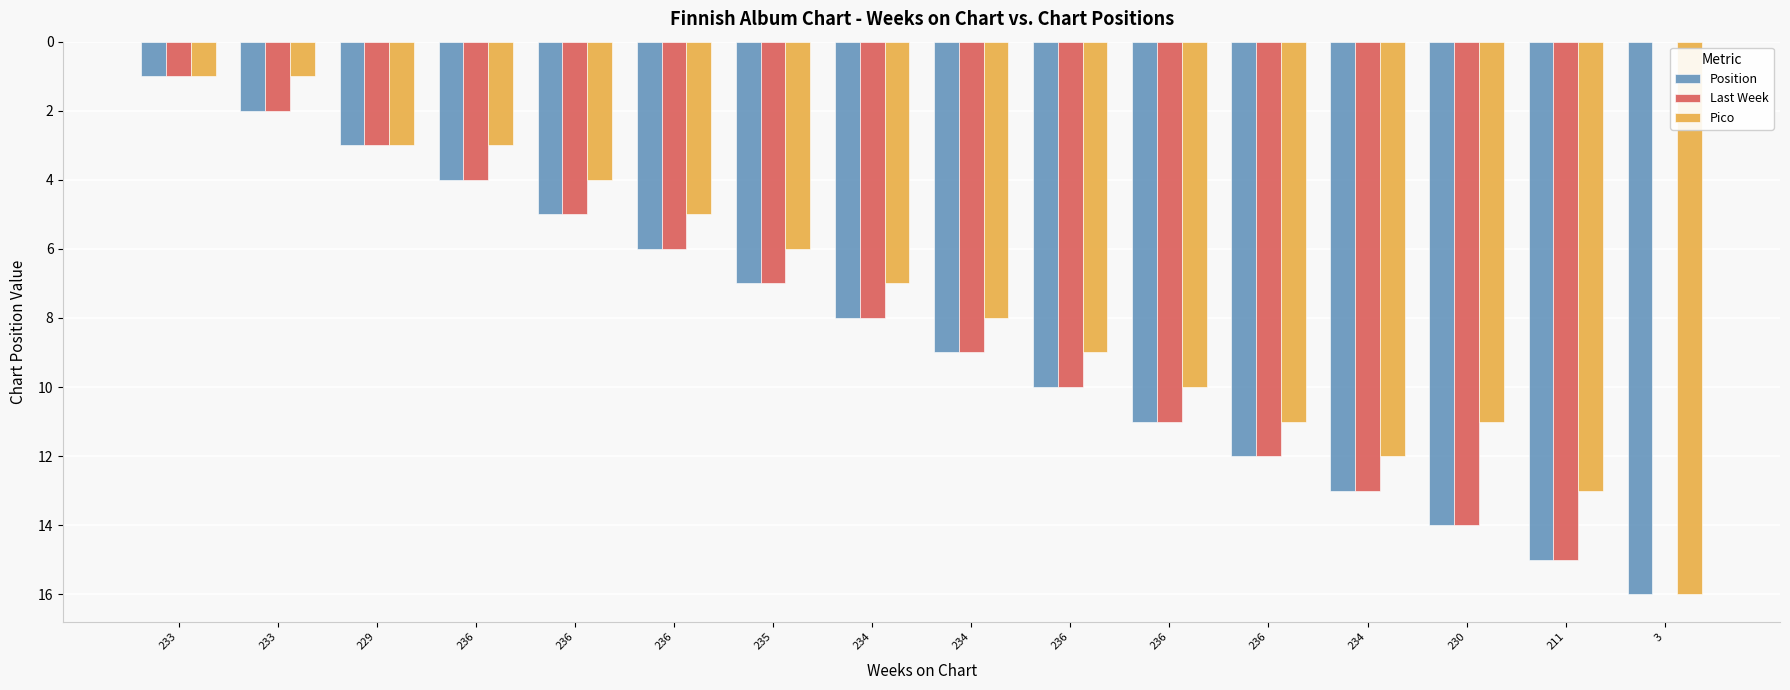

How many groups of bars are there?

16